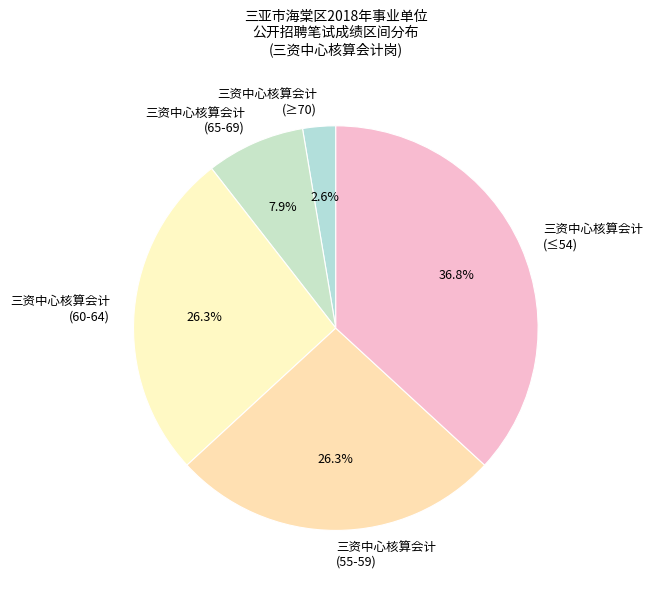

What percentage do 三资中心核算会计 (≥70) and 三资中心核算会计 (55-59) together represent?

28.9%